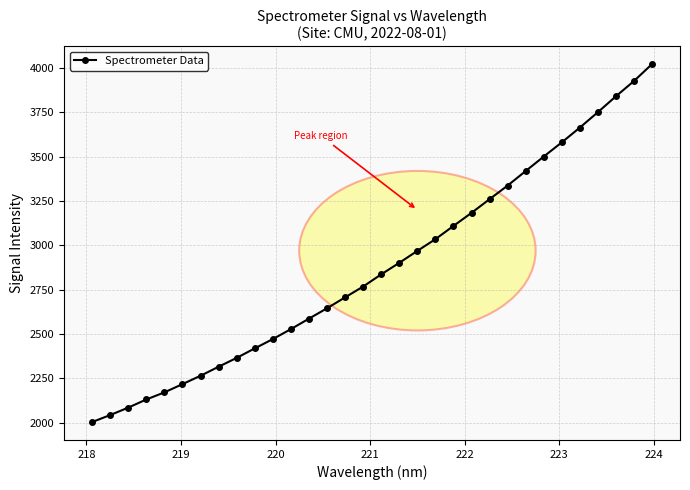

What is the smallest value displayed?

2003.1